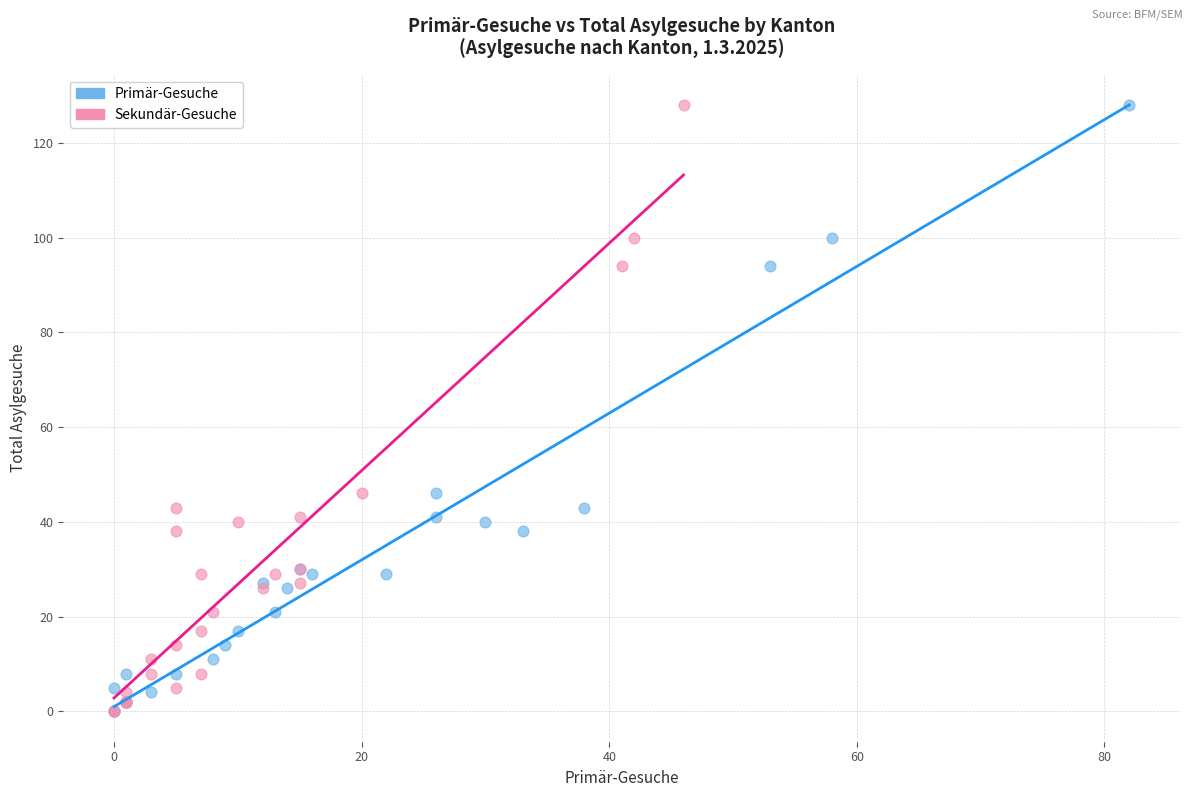

What are all the series names shown in the legend?

Primär-Gesuche, Sekundär-Gesuche